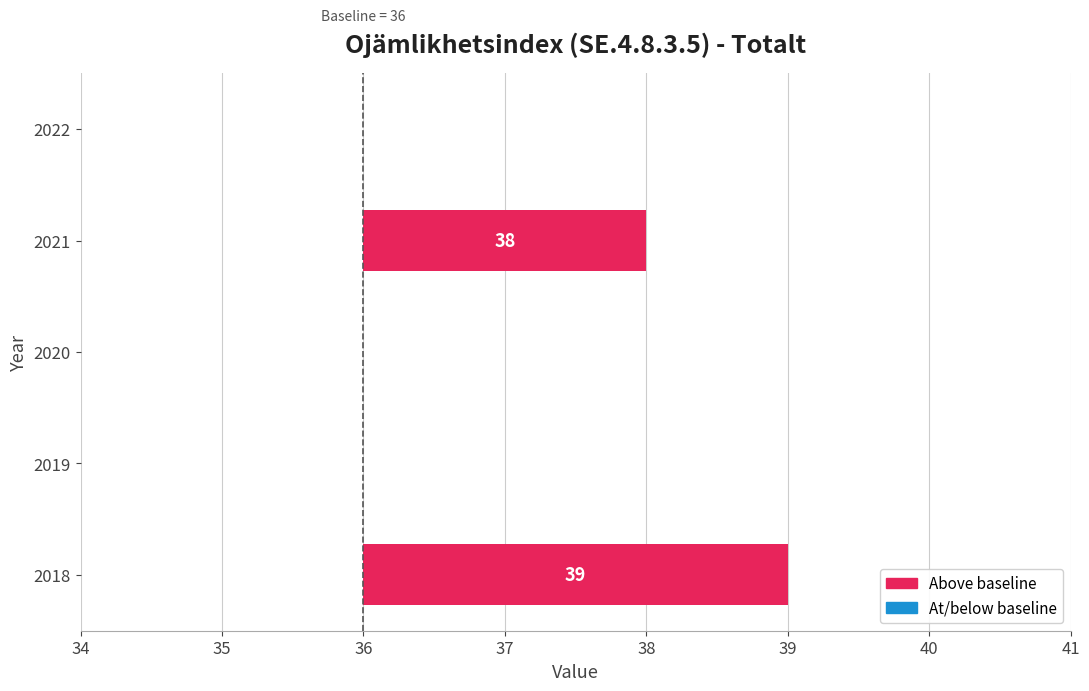

What is the change in value from 2018 to 2021?

-1